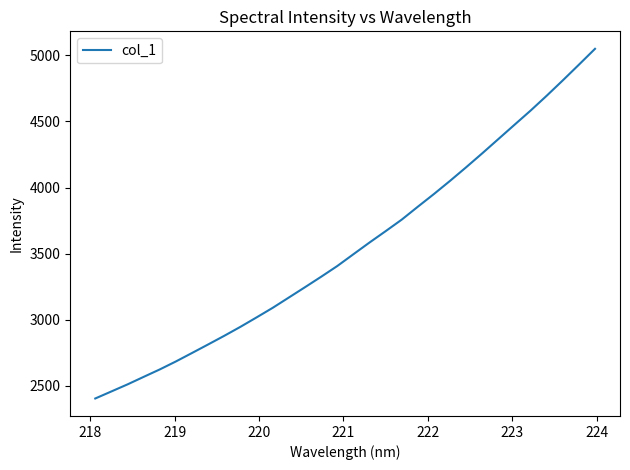

What is the difference between the maximum and minimum values?

2644.2